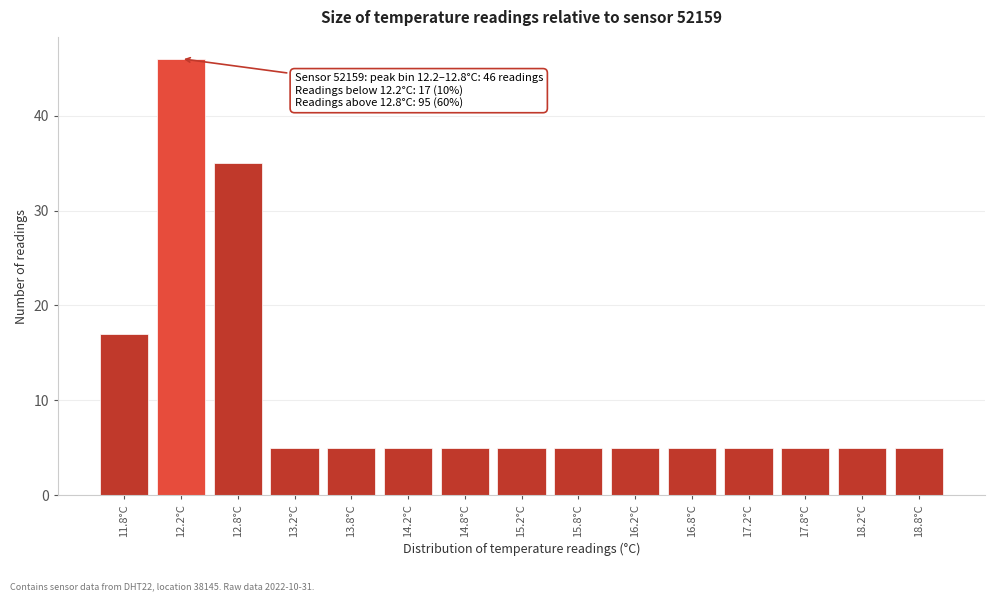

Reading left to right, extract all data points from this chart.

17	46	35	5	5	5	5	5	5	5	5	5	5	5	5